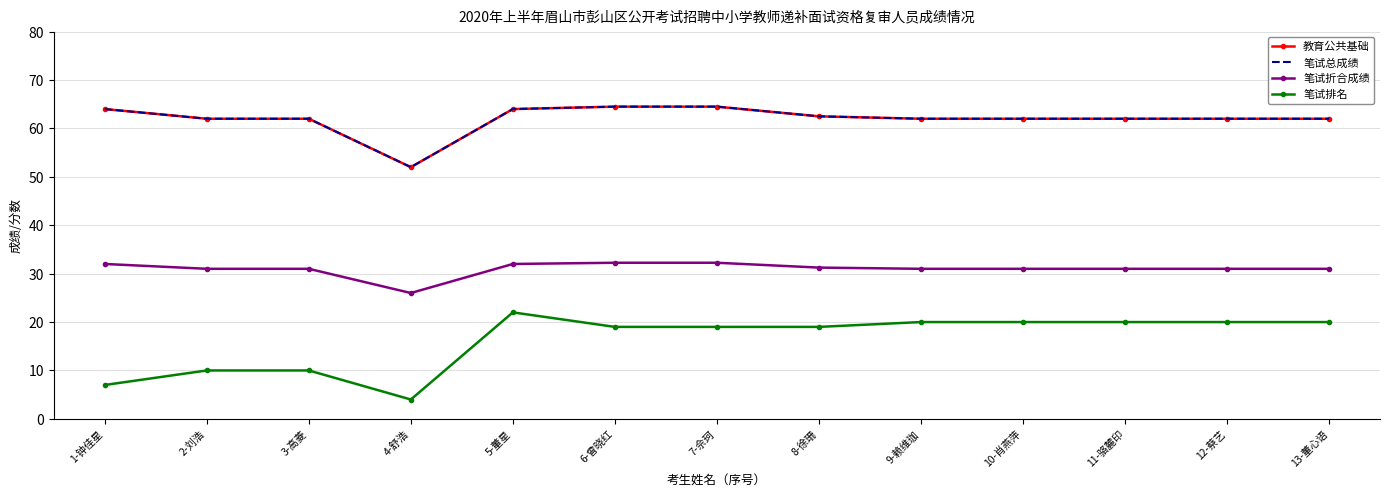

True or false: 教育公共基础 has more than 1 interior local peaks.

False